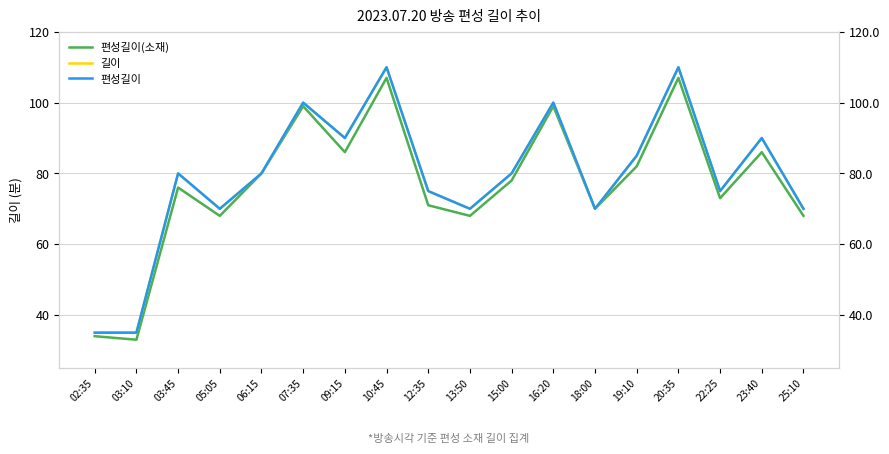

How many values in the 편성길이 series are below 80?

8